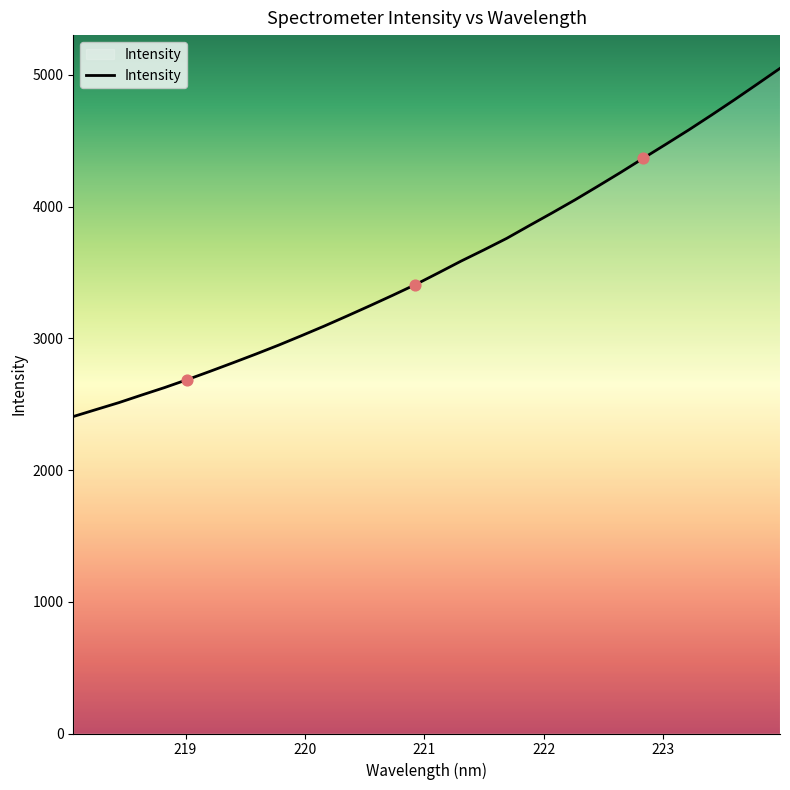

What is the difference between the maximum and minimum values?

2643.2